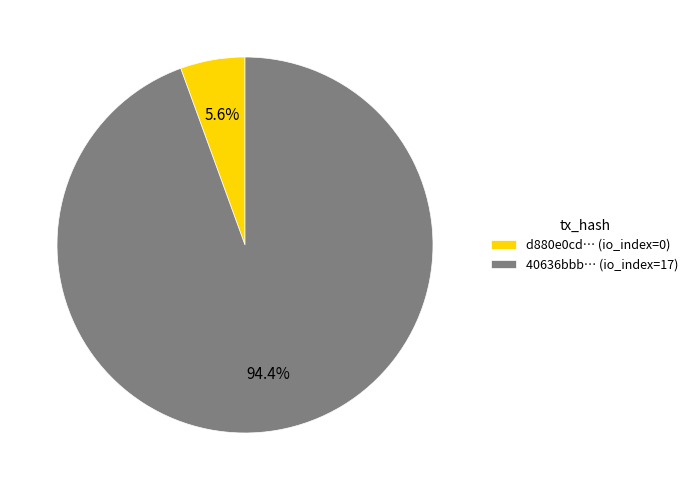

Which category has the smallest portion of the pie?

d880e0cd… (io_index=0)